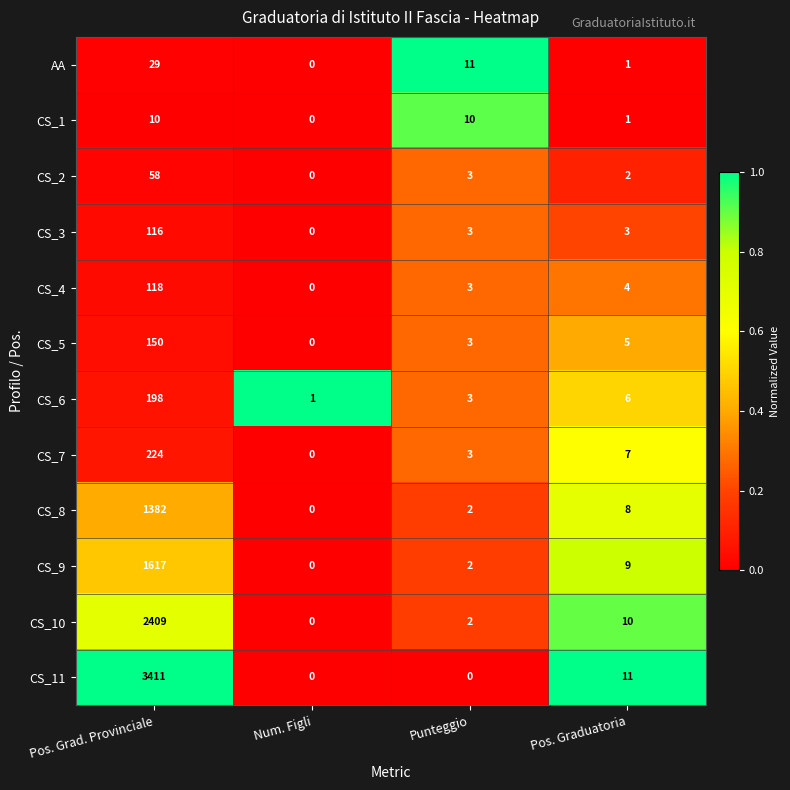

The value of CS_9 at Pos. Graduatoria is 9. True or false?

True